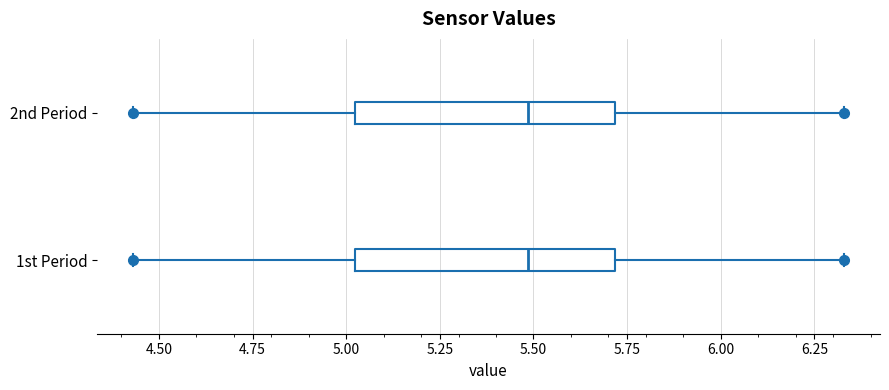

Where does the median line of the box for 1st Period sit on the x-axis? The values are not printed on the chart, so give them approximately, as read against the axis.

5.50